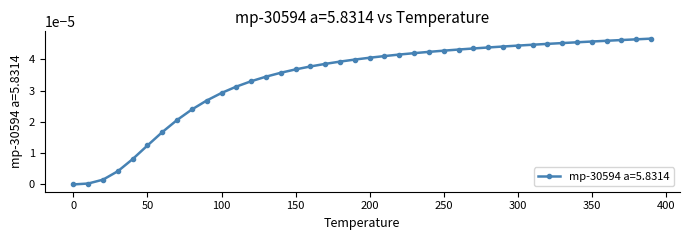

Rank the categories by value from lowest to highest.

0.0, 10.0, 20.0, 30.0, 40.0, 50.0, 60.0, 70.0, 80.0, 90.0, 100.0, 110.0, 120.0, 130.0, 140.0, 150.0, 160.0, 170.0, 180.0, 190.0, 200.0, 210.0, 220.0, 230.0, 240.0, 250.0, 260.0, 270.0, 280.0, 290.0, 300.0, 310.0, 320.0, 330.0, 340.0, 350.0, 360.0, 370.0, 380.0, 390.0